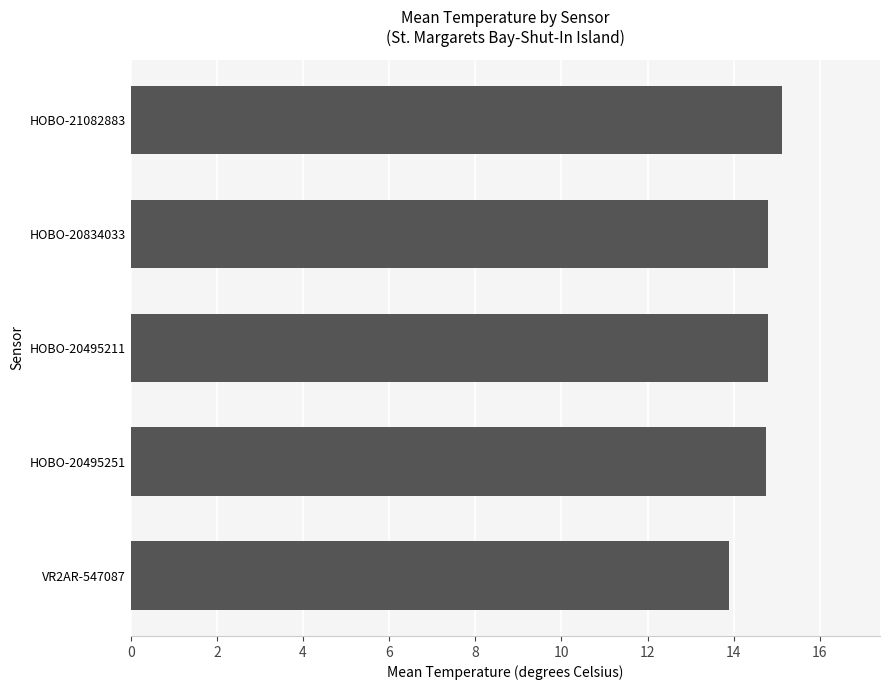

What is the ratio of the value at HOBO-21082883 to the value at VR2AR-547087?

1.1